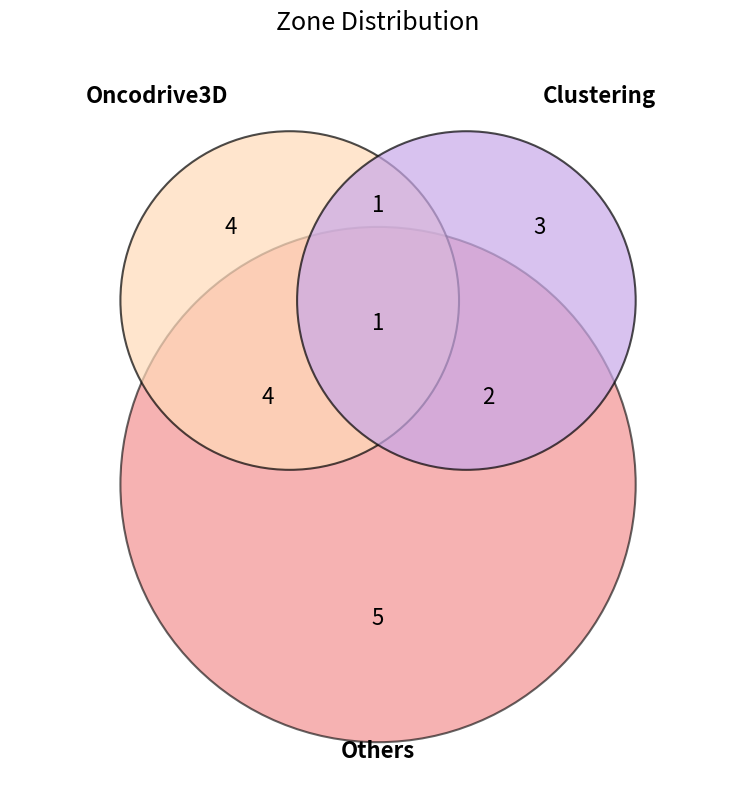

How many segments does this pie chart have?

7